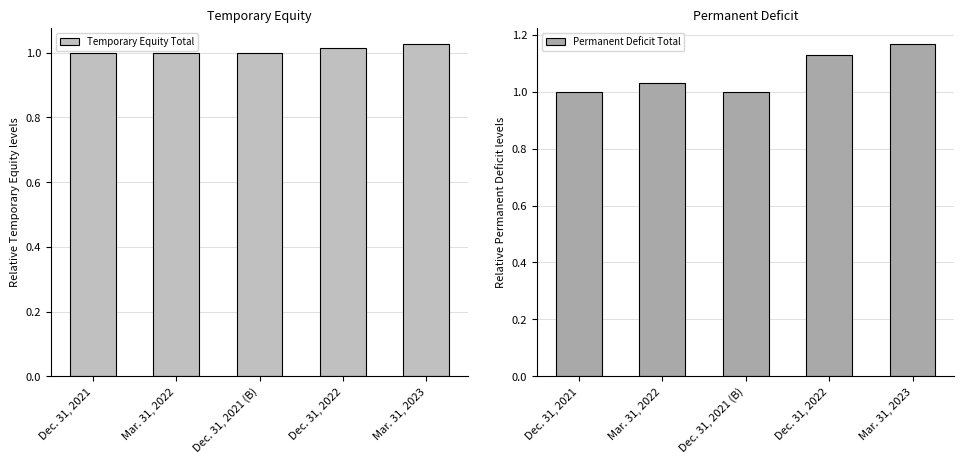

The value of Temporary Equity Total at Mar. 31, 2023 is 0.4. True or false?

False